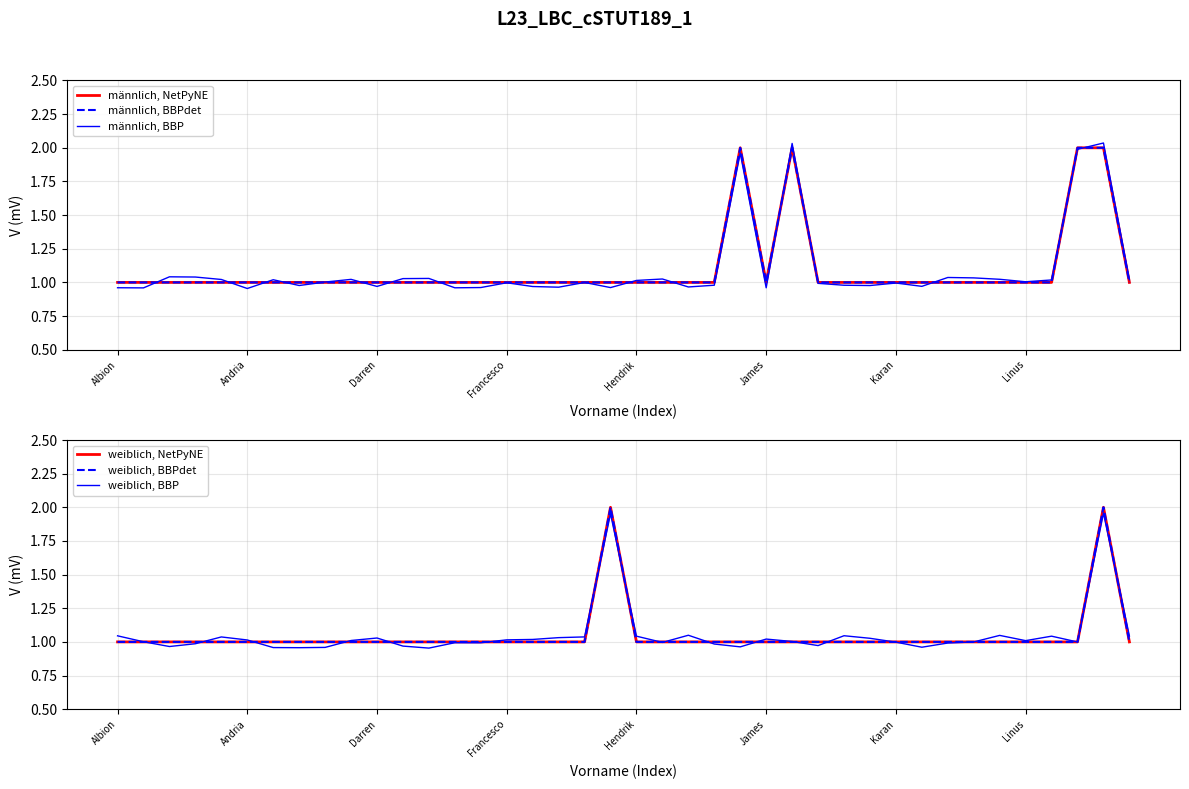

At which label is männlich, BBPdet closest to 1?

Albion